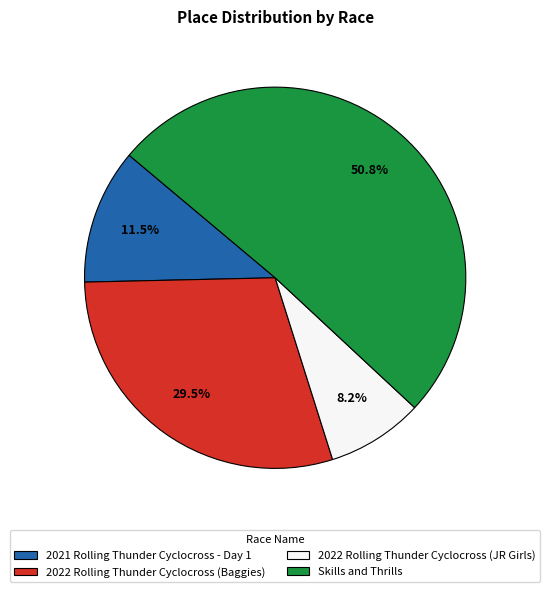

How many slices are in this pie chart?

4